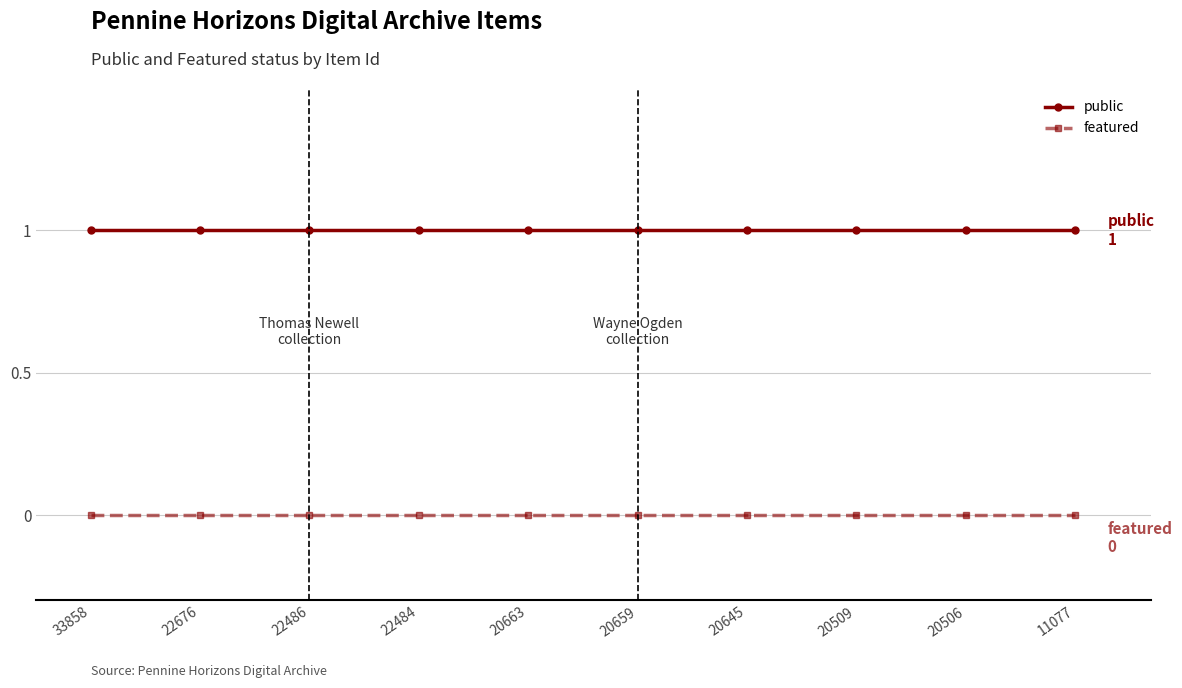

True or false: featured has a value of 0 at 22486.

True